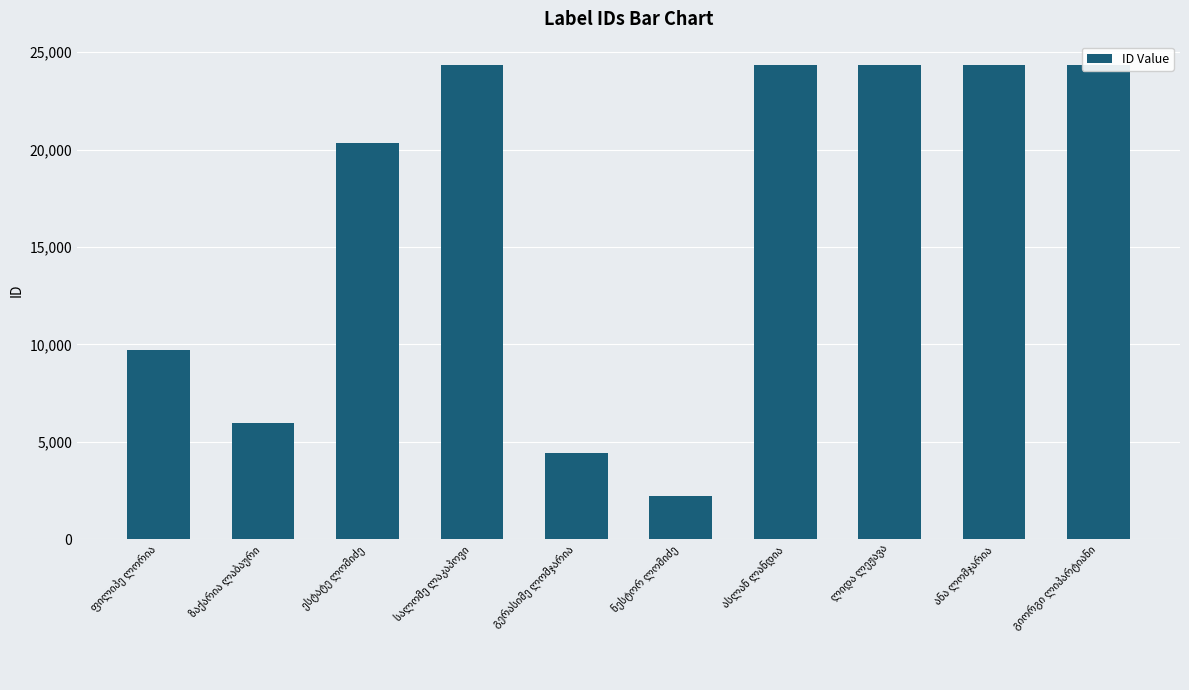

What is the value of the 7th bar from the left?

24321